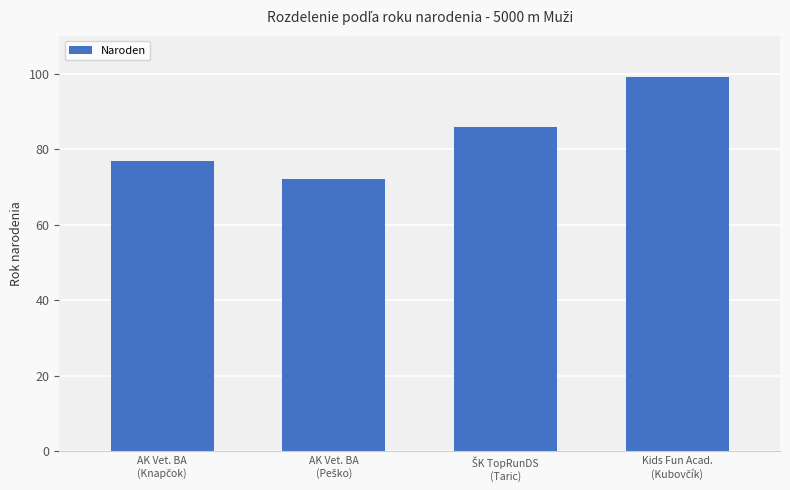

What is the greatest value displayed?

99